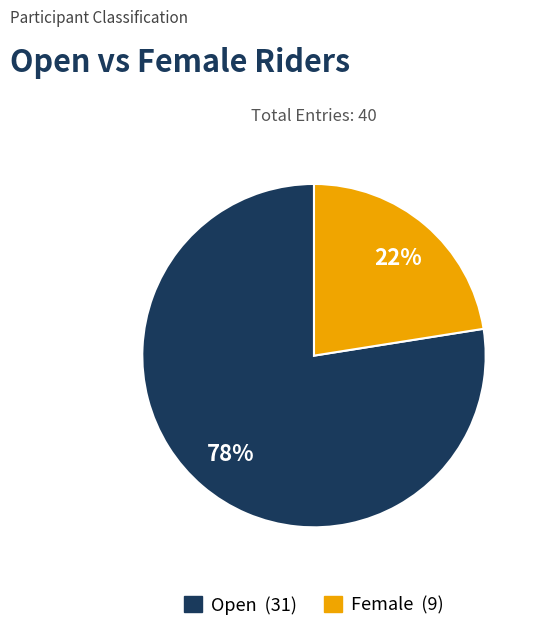

To the nearest percent, what is the combined percentage of Female and Open?

100%